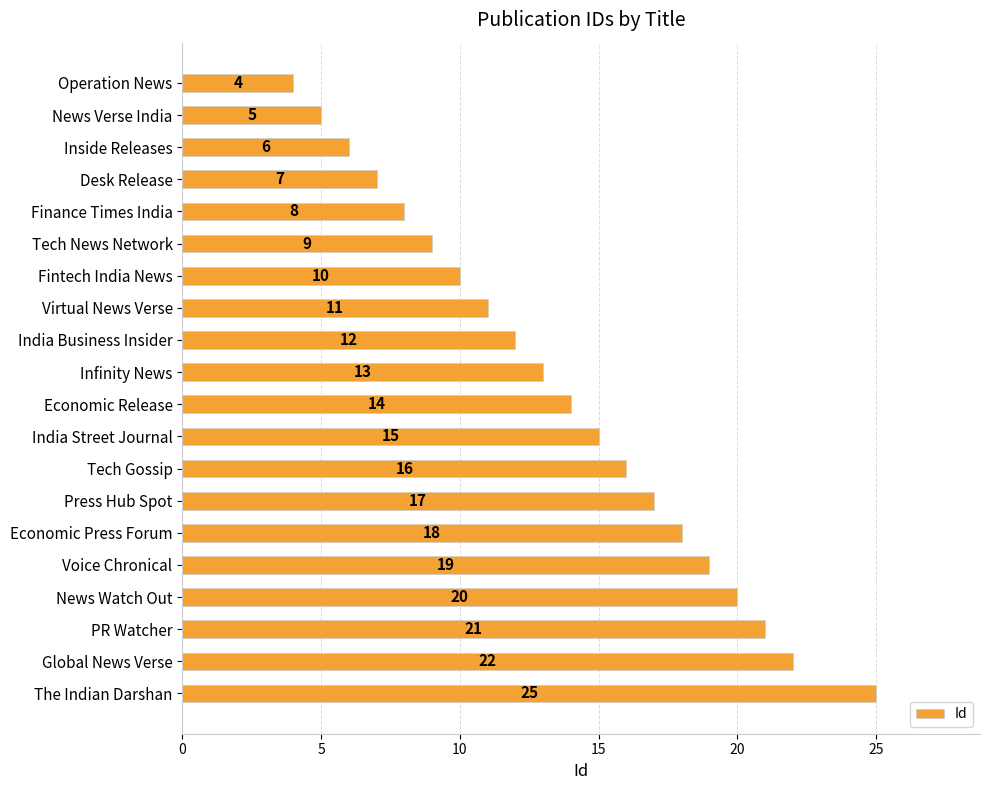

What is the ratio of the value at News Verse India to the value at Finance Times India?

0.6